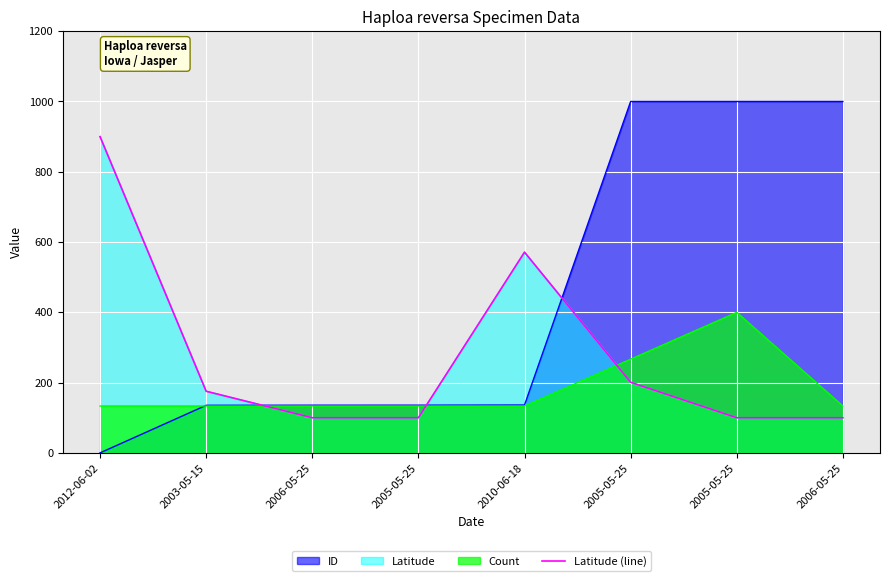

List the labels in order of value, largest first.

2012-06-02, 2010-06-18, 2005-05-25, 2003-05-15, 2006-05-25, 2005-05-25, 2005-05-25, 2006-05-25